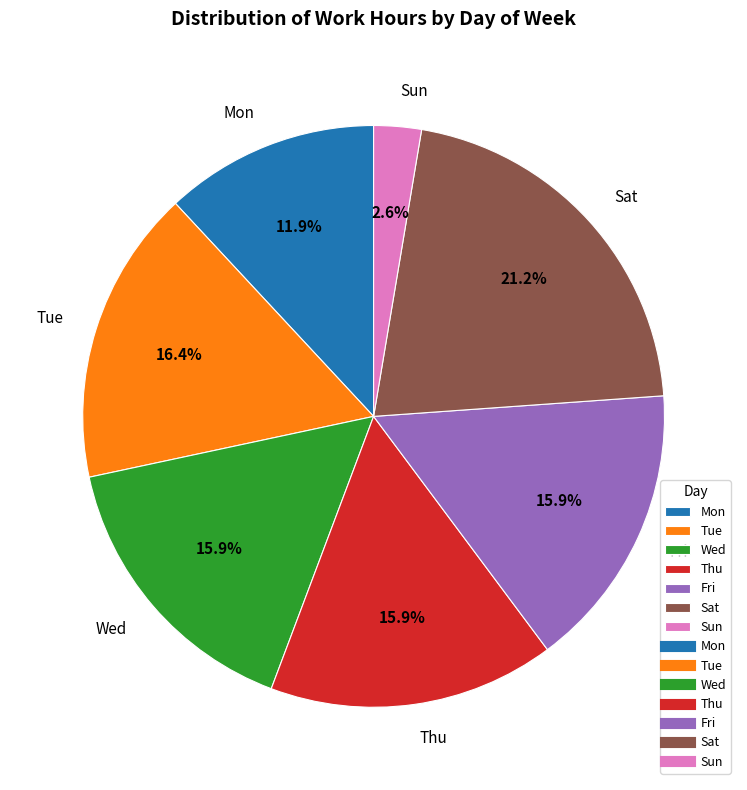

To the nearest percent, what percentage of the pie is Mon?

12%